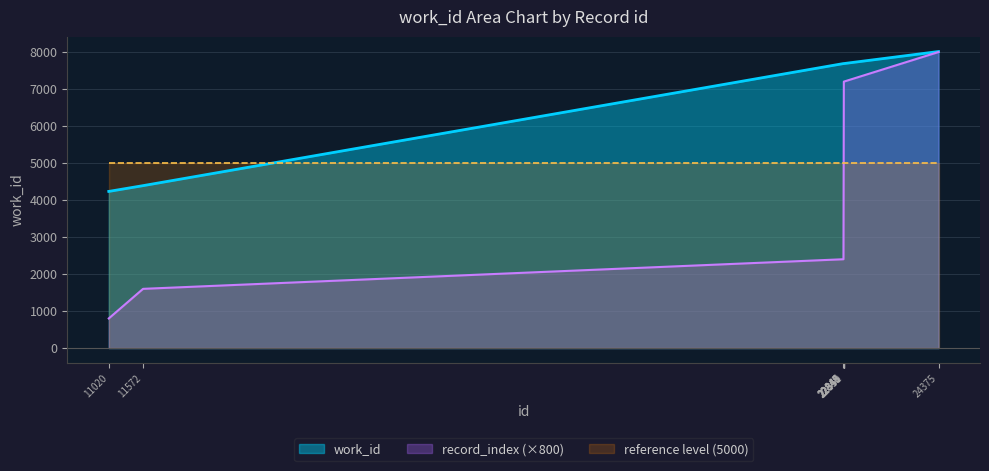

How many categories are shown in the chart?

10